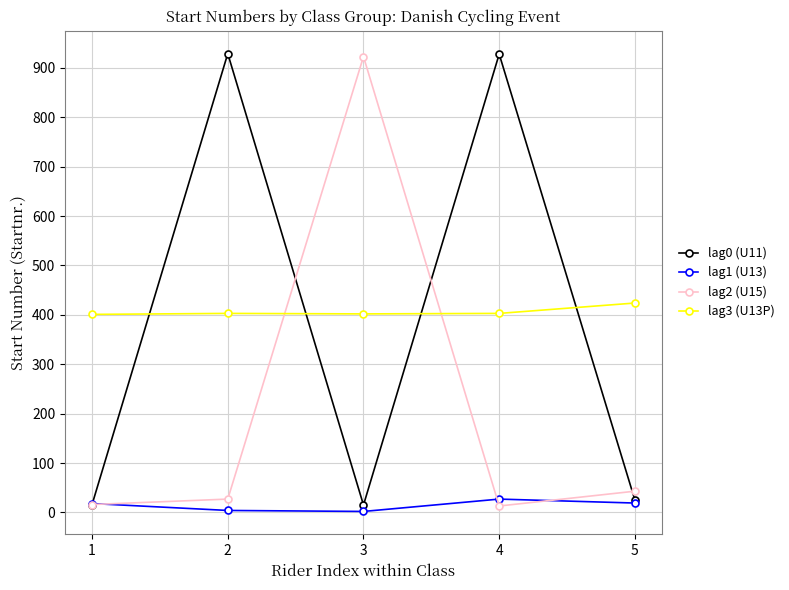

In lag2 (U15), how many points are higher than both neighbors (excluding endpoints)?

1